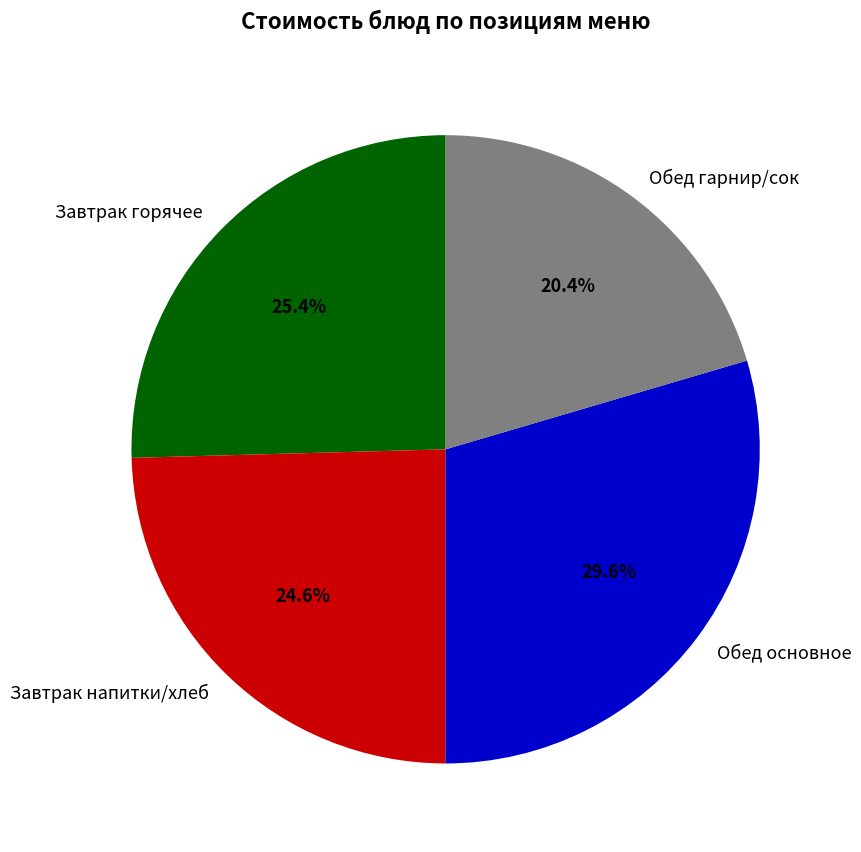

Is there any slice that represents more than half of the pie?

No